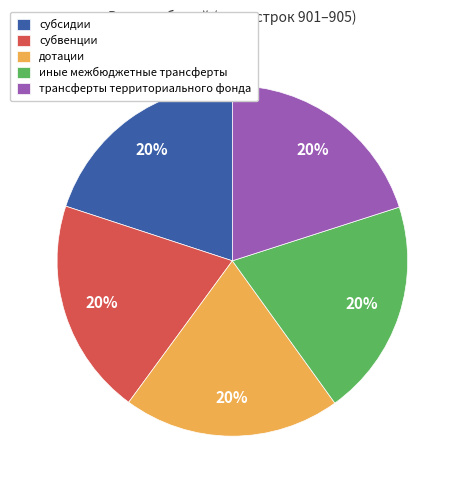

To the nearest percent, what percentage of the pie is иные межбюджетные трансферты?

20%